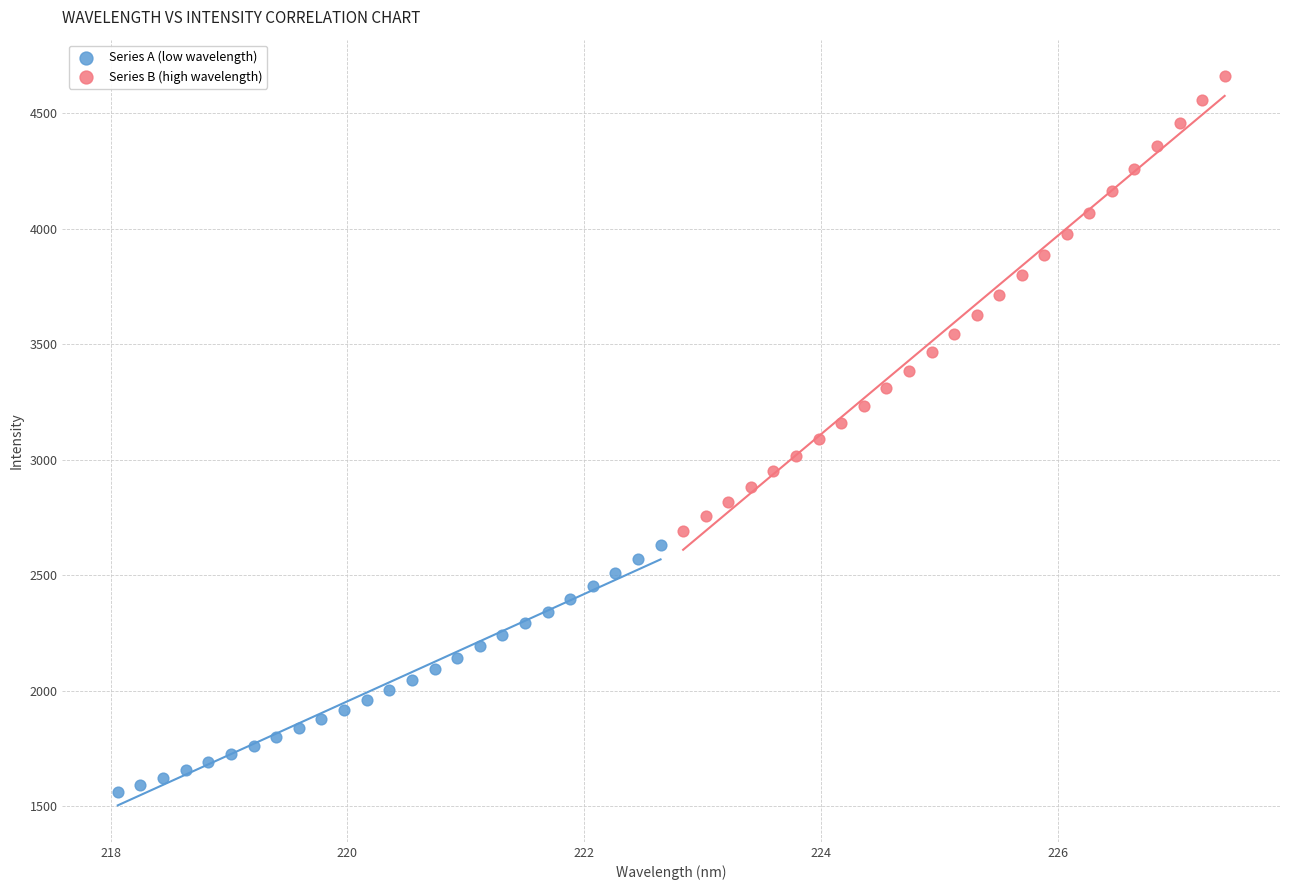

Which series has the widest spread of Y values?

Series B (high wavelength)